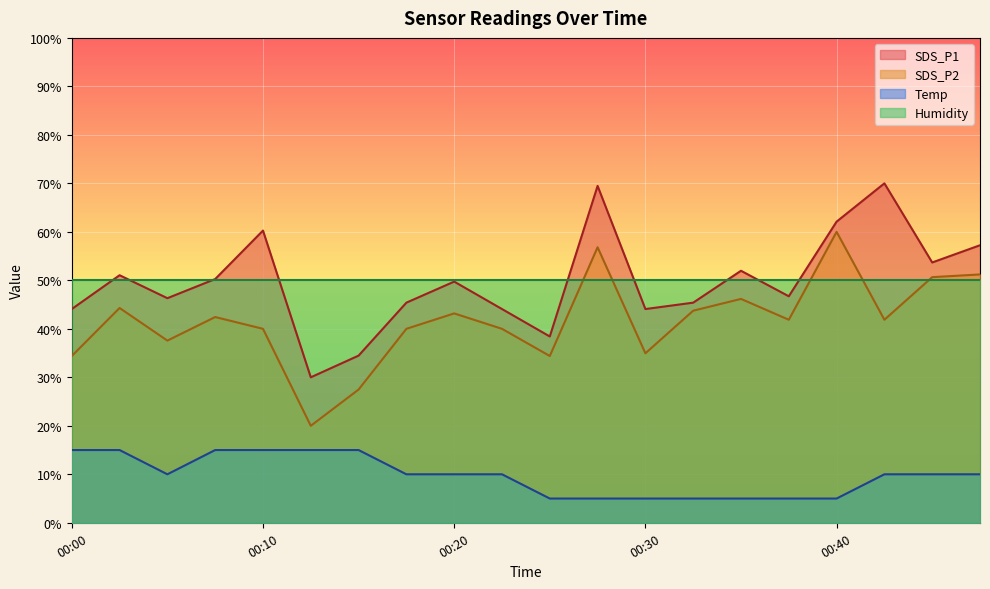

How many data points does each series have?

20